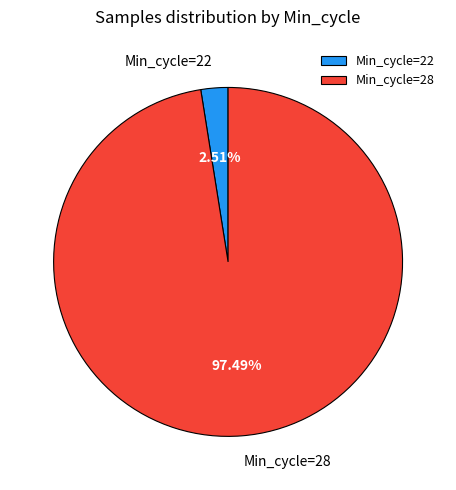

Rank the categories by value from lowest to highest.

Min_cycle=22, Min_cycle=28